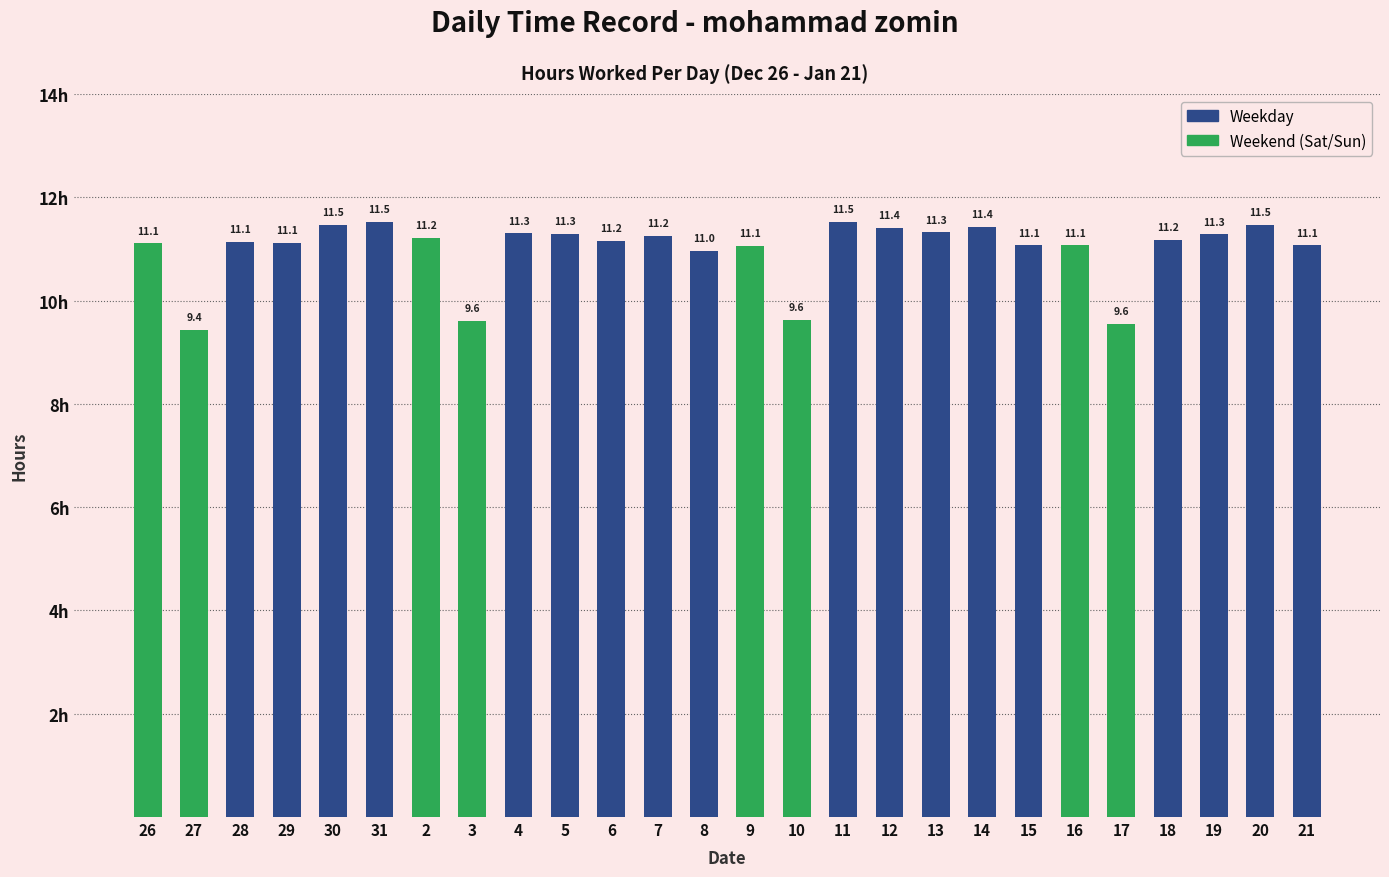

What is the difference between the values at 3 and 29?

1.5